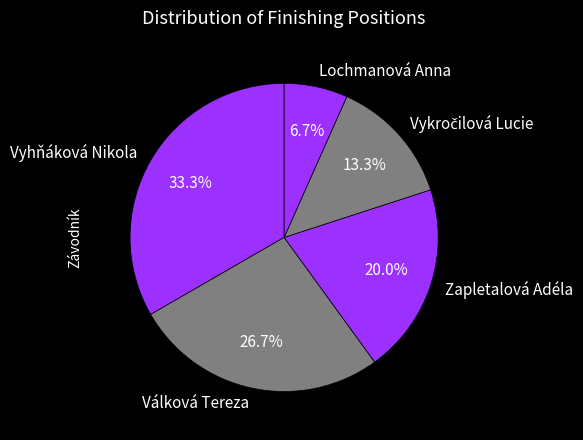

What is the ratio of the value at Lochmanová Anna to the value at Válková Tereza?

0.3